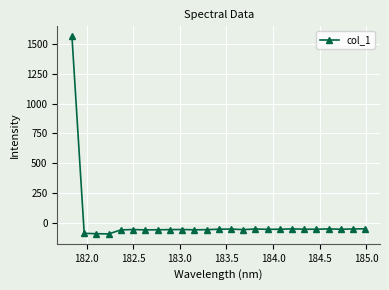

What is the value of the 9th point from the left?

-59.4